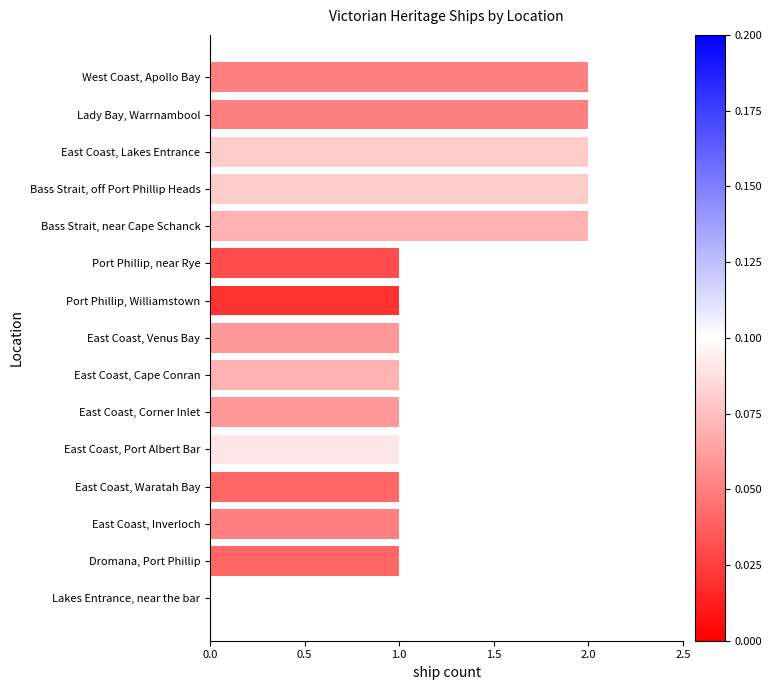

Is it true that the value at Port Phillip, Williamstown is 1?

True